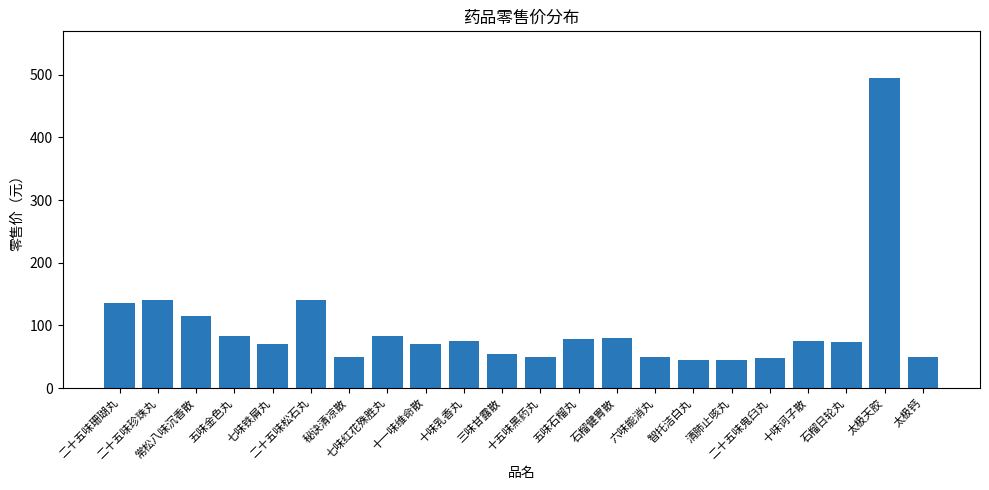

What is the sum of the values at 秘诀清凉散 and 十五味黑药丸?

100.0